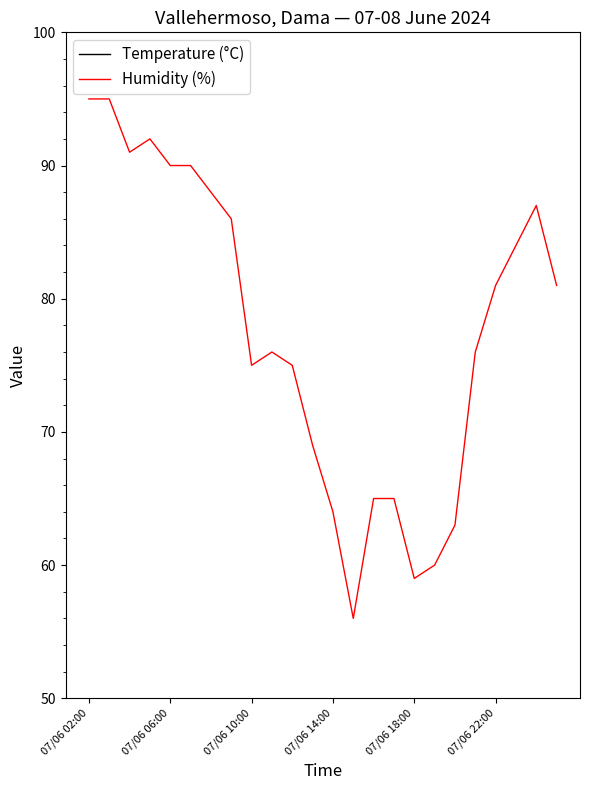

What is the sum of all Humidity (%) values?

1863